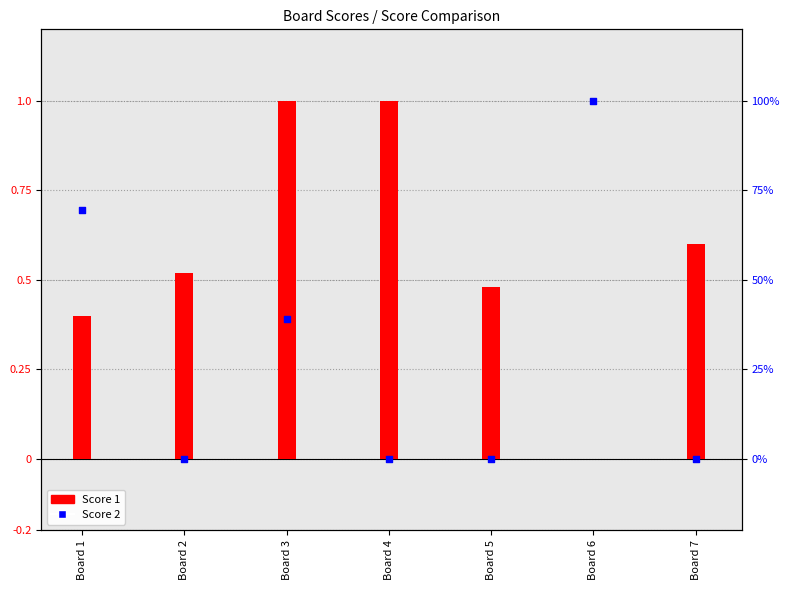

Which series contains the lowest Y value?

Score 1